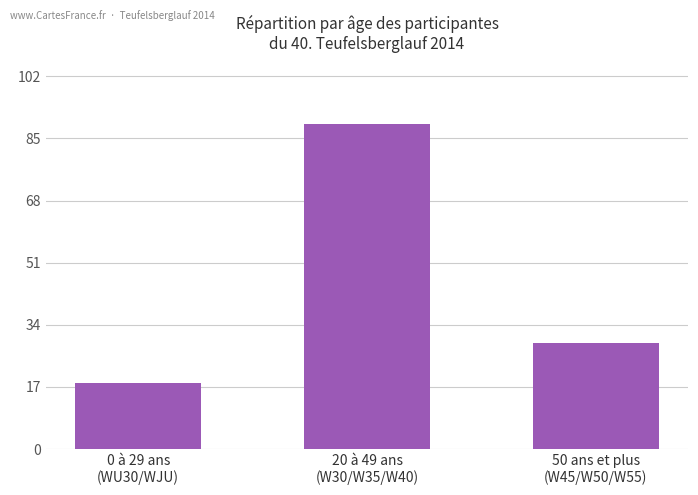

What is the change in value from 0 à 29 ans
(WU30/WJU) to 50 ans et plus
(W45/W50/W55)?

+11